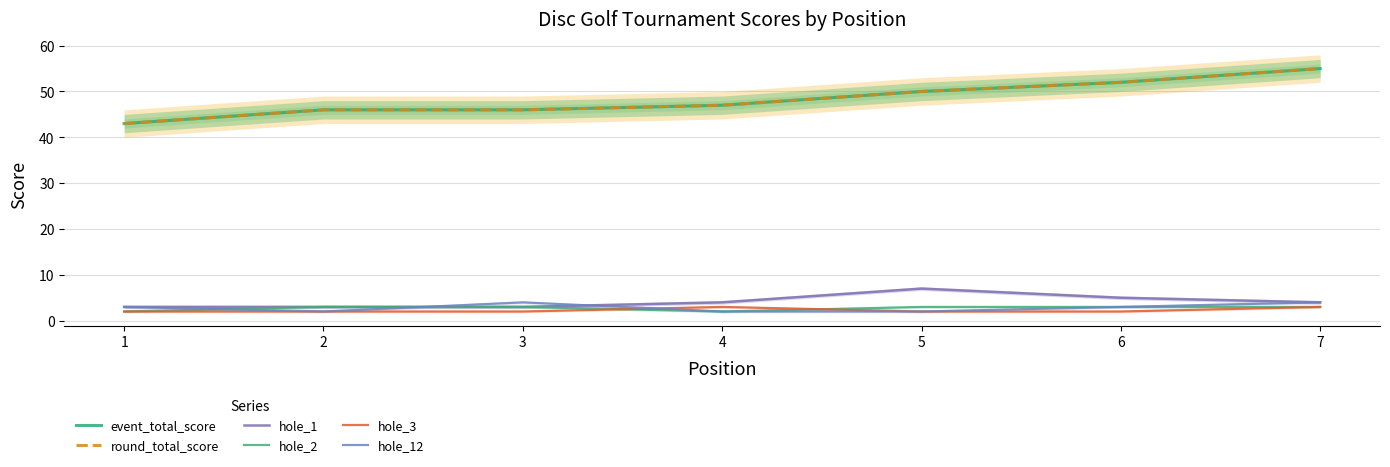

At which category does the chart reach its peak across all series?

7